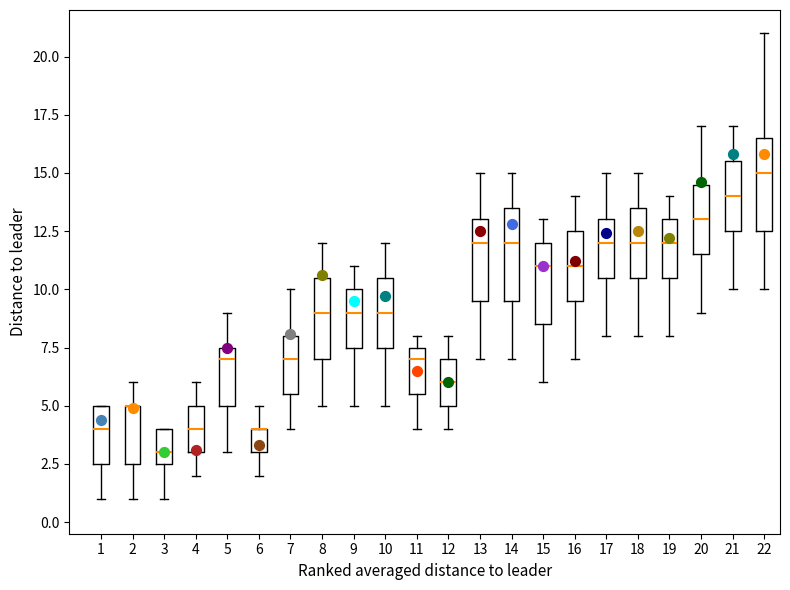

Where does the median line of the box at x = 1 sit on the y-axis? The values are not printed on the chart, so give them approximately, as read against the axis.

4.0